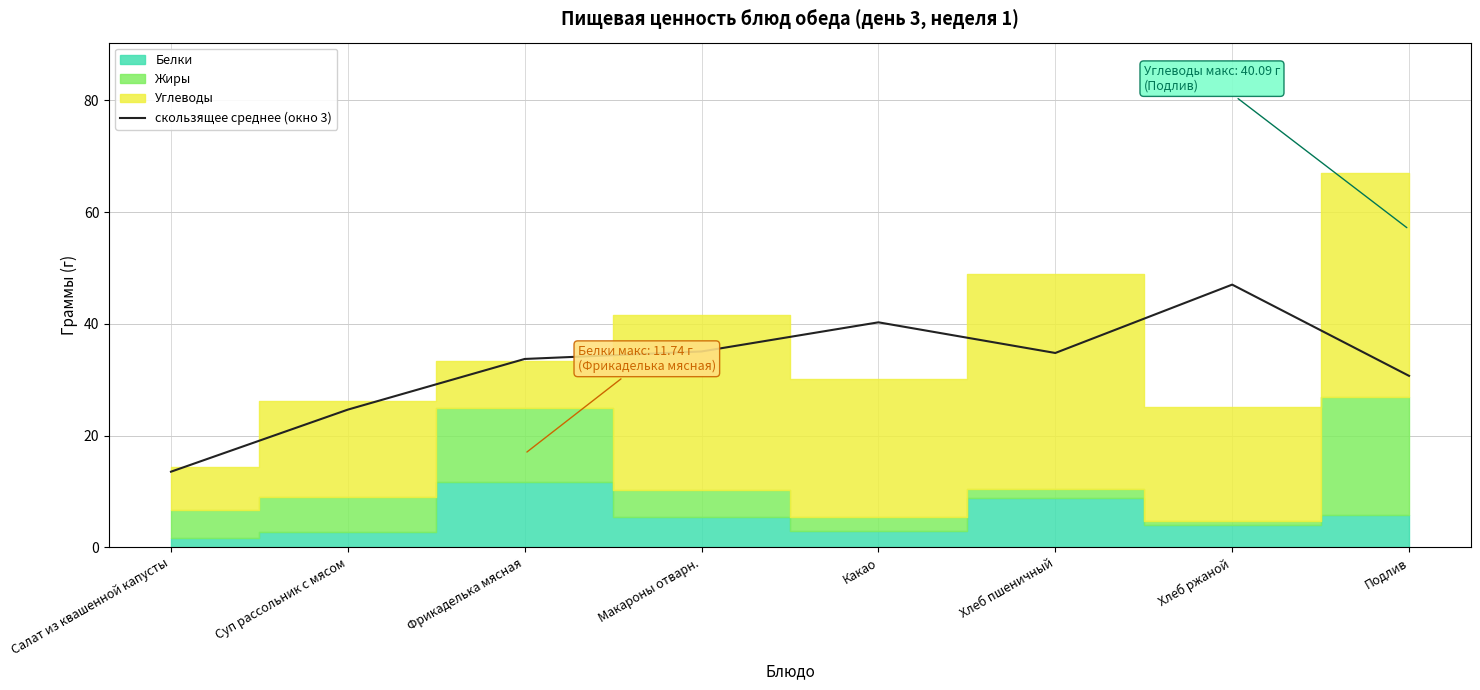

Between Макароны отварн. and Подлив, which is larger?

Макароны отварн.